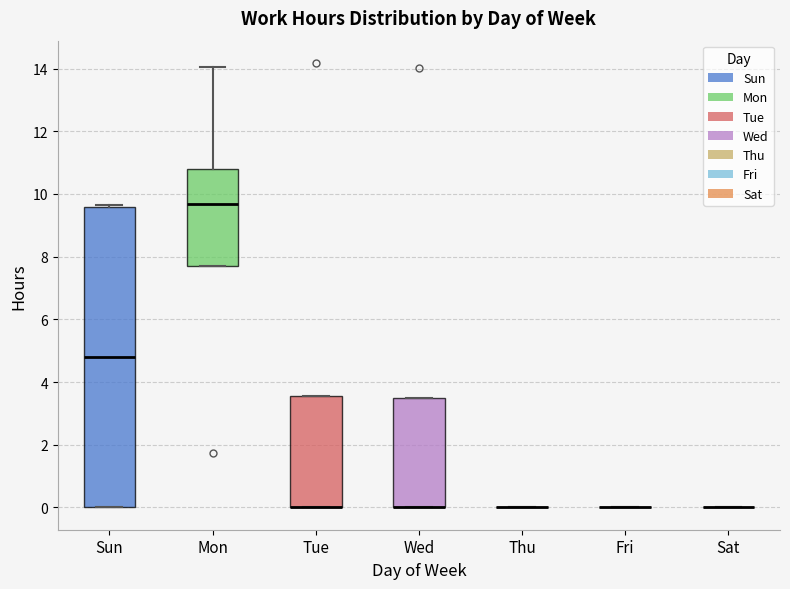

Comparing the boxes themselves (not the whiskers), which one is the tallest?

Sun